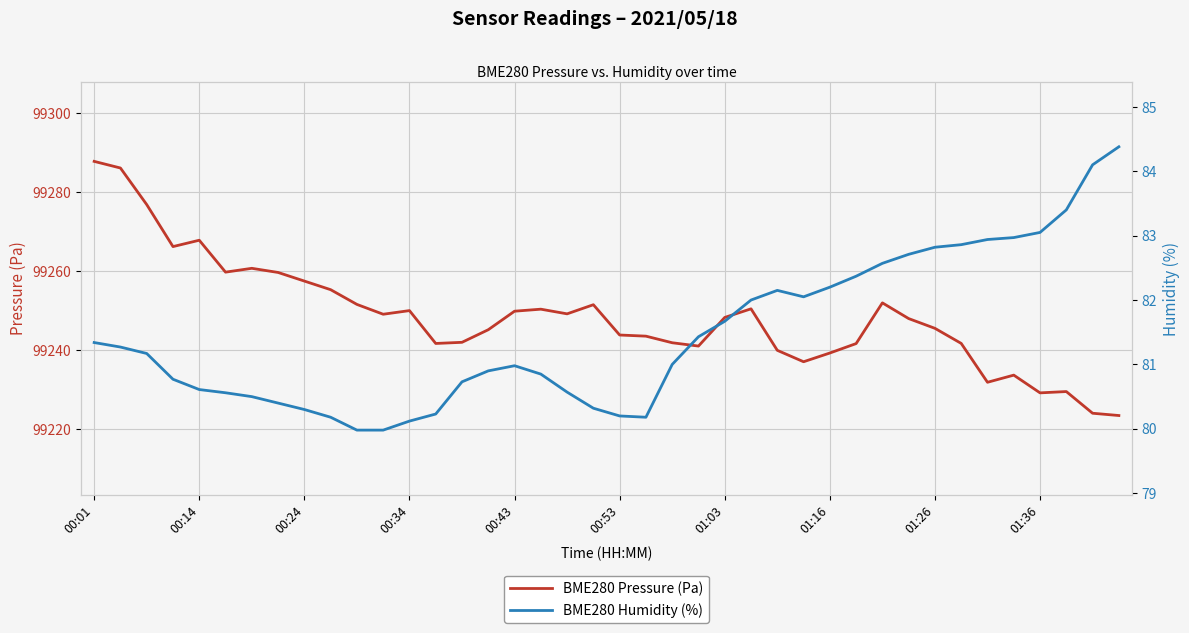

True or false: BME280 Humidity (%) and BME280 Pressure (Pa) intersect in this chart.

False